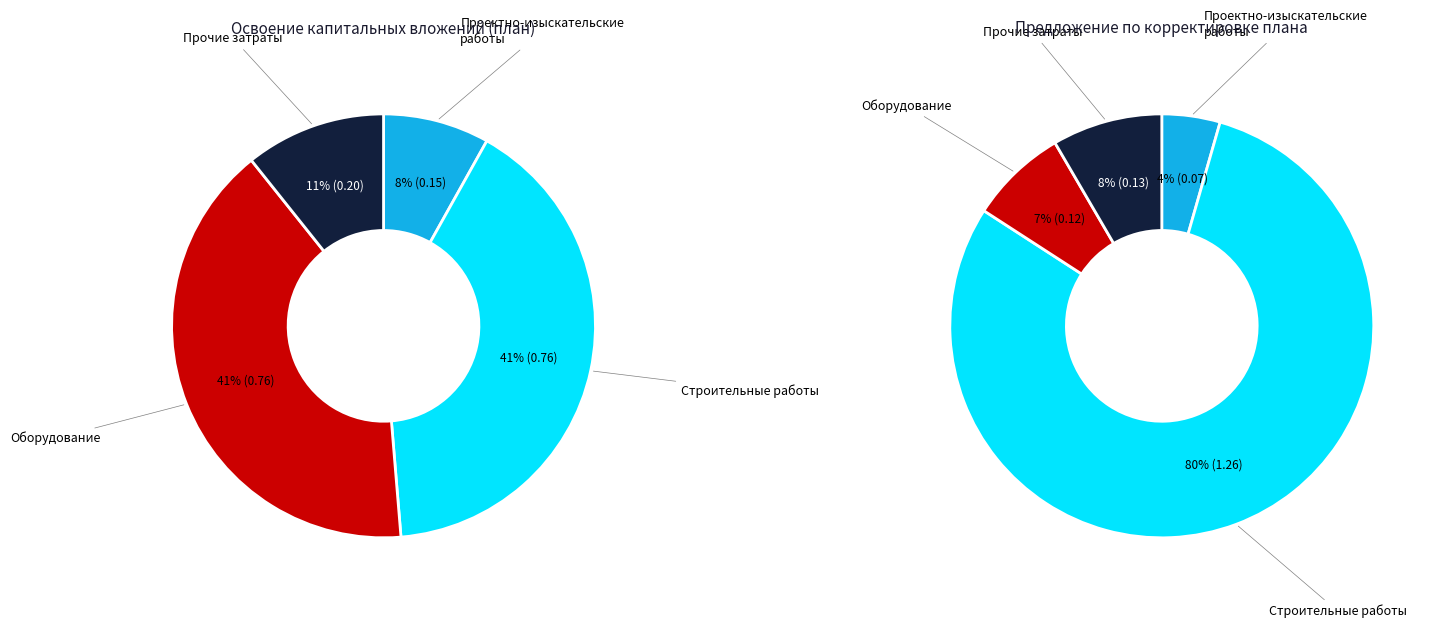

The оборудование slice represents 41% of the pie. True or false?

True